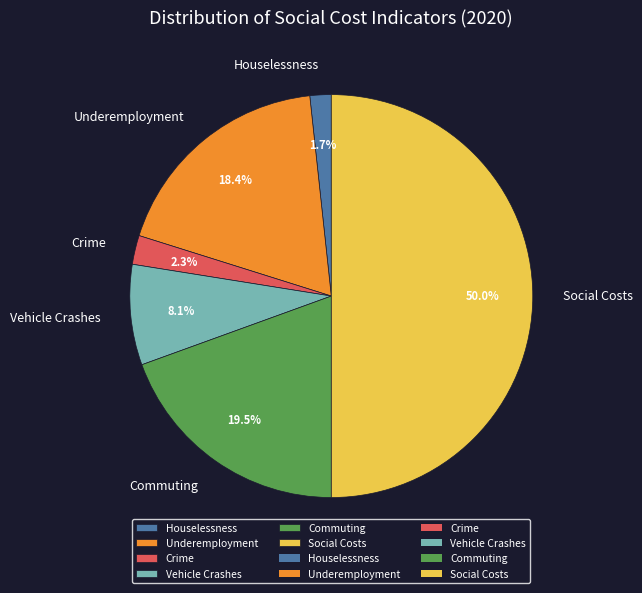

Which category has the biggest portion of the pie?

Social Costs